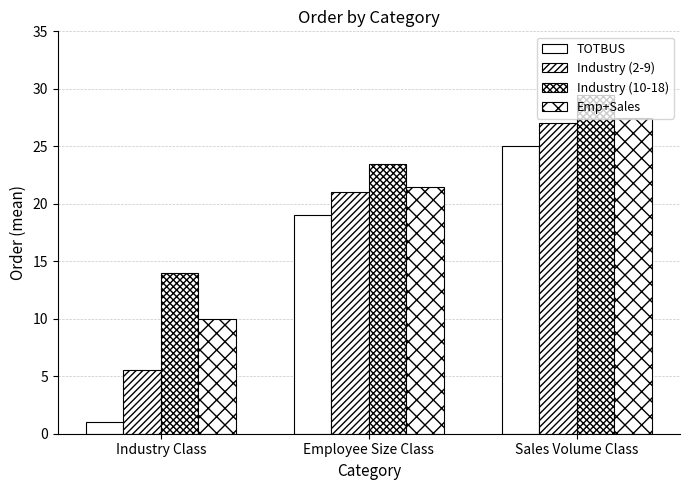

Reading right to left, list all the values displayed in this chart.

TOTBUS: Sales Volume Class=25.0	Employee Size Class=19.0	Industry Class=1.0
Industry (2-9): Sales Volume Class=27.0	Employee Size Class=21.0	Industry Class=5.5
Industry (10-18): Sales Volume Class=29.5	Employee Size Class=23.5	Industry Class=14.0
Emp+Sales: Sales Volume Class=27.5	Employee Size Class=21.5	Industry Class=10.0